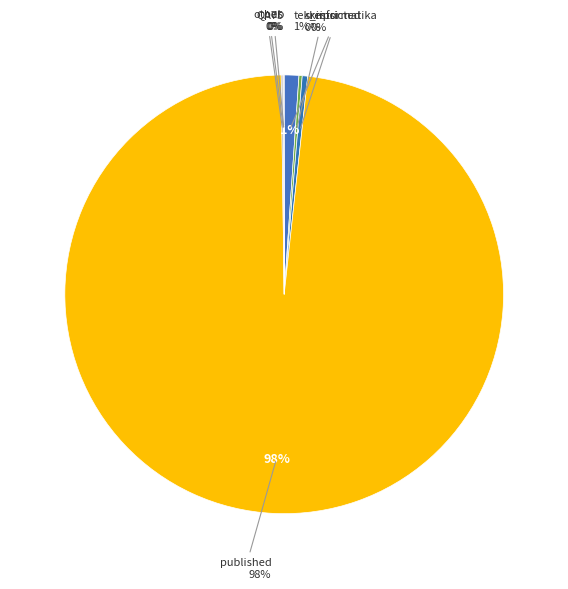

What is the change in value from tek_informatika to published?

+5319